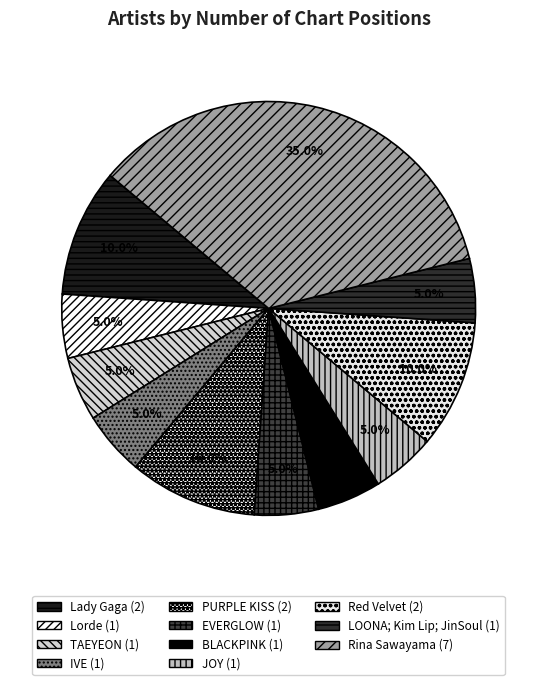

Rank the categories by value from highest to lowest.

Rina Sawayama, Lady Gaga, PURPLE KISS, Red Velvet, Lorde, TAEYEON, IVE, EVERGLOW, BLACKPINK, JOY, LOONA; Kim Lip; JinSoul